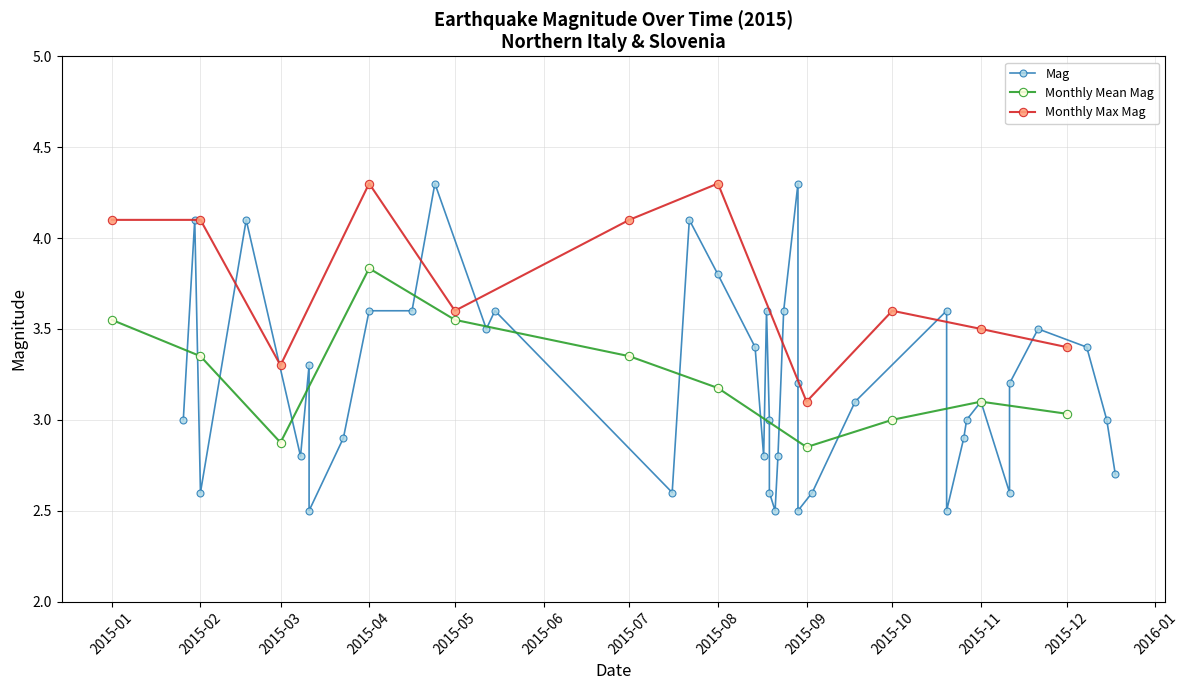

What is the change in value from 2015-08-14 to 2015-01-26?

-0.4